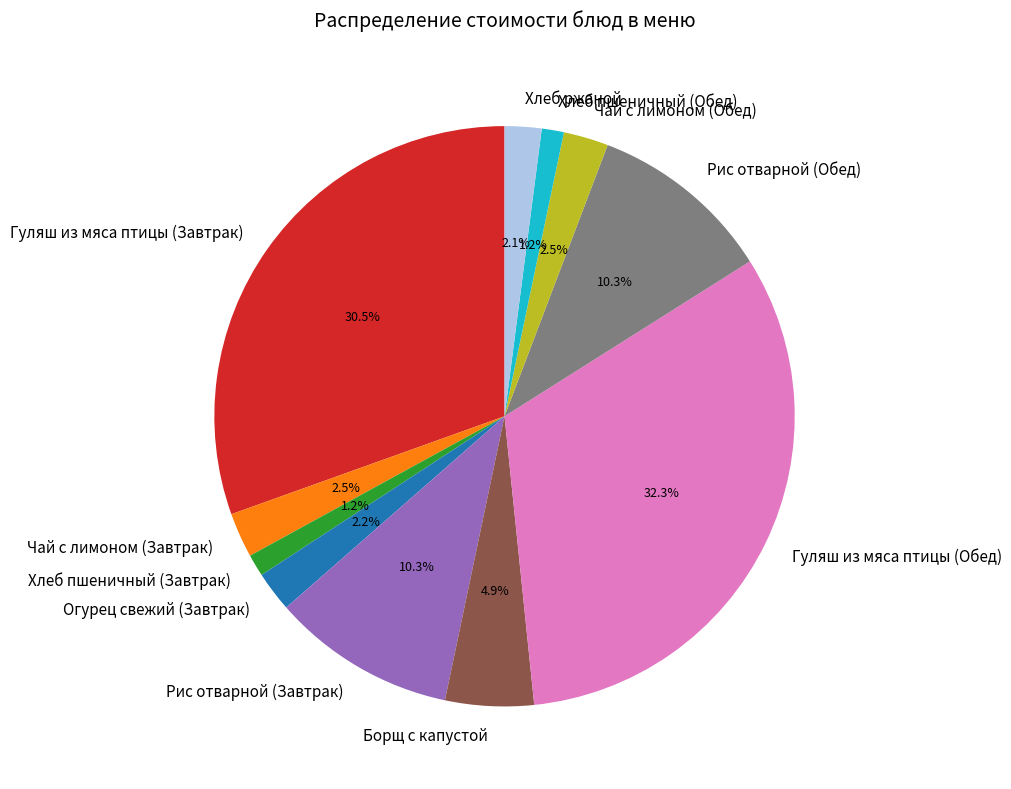

The Рис отварной (Завтрак) slice represents 1% of the pie. True or false?

False